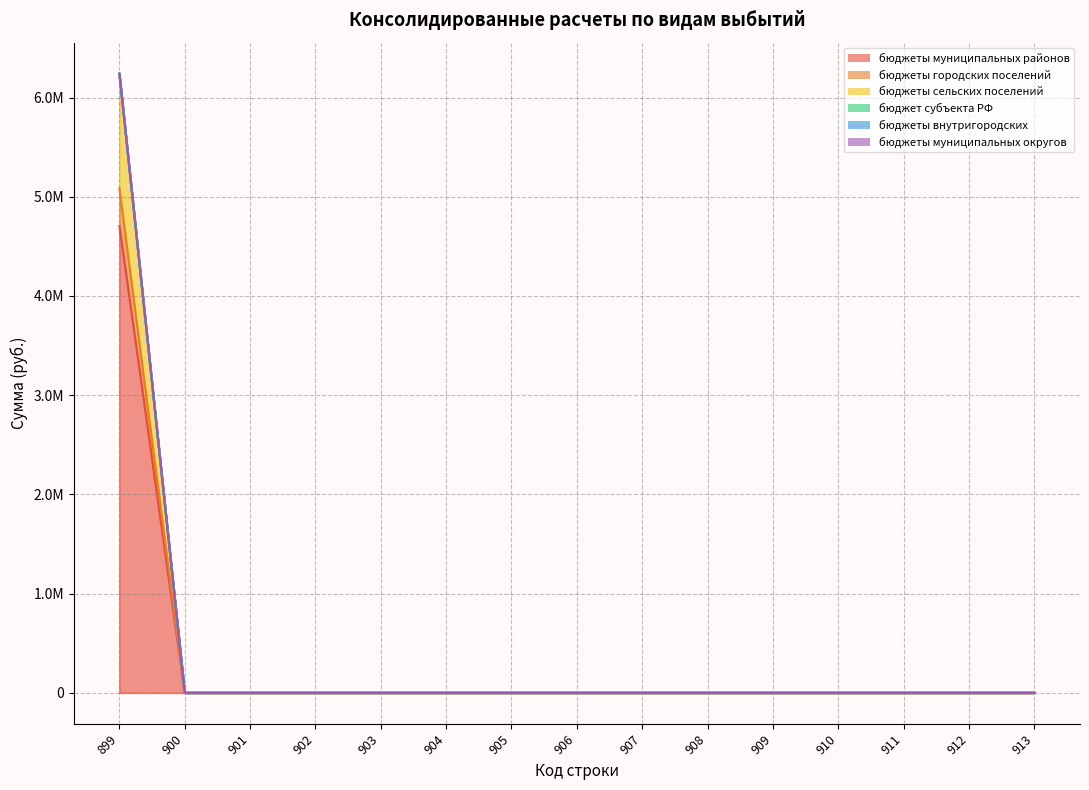

Is it true that бюджеты муниципальных районов equals 2796743.6 at 913?

False